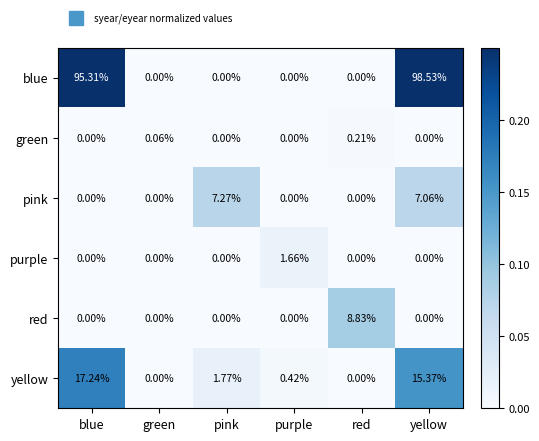

List the series in order of their peak value, lowest first.

green, purple, pink, red, yellow, blue